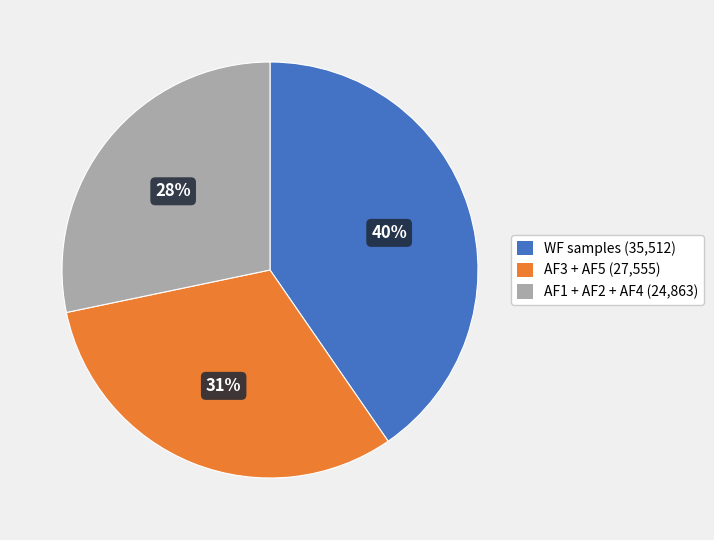

To the nearest percent, what is the average slice percentage?

33%